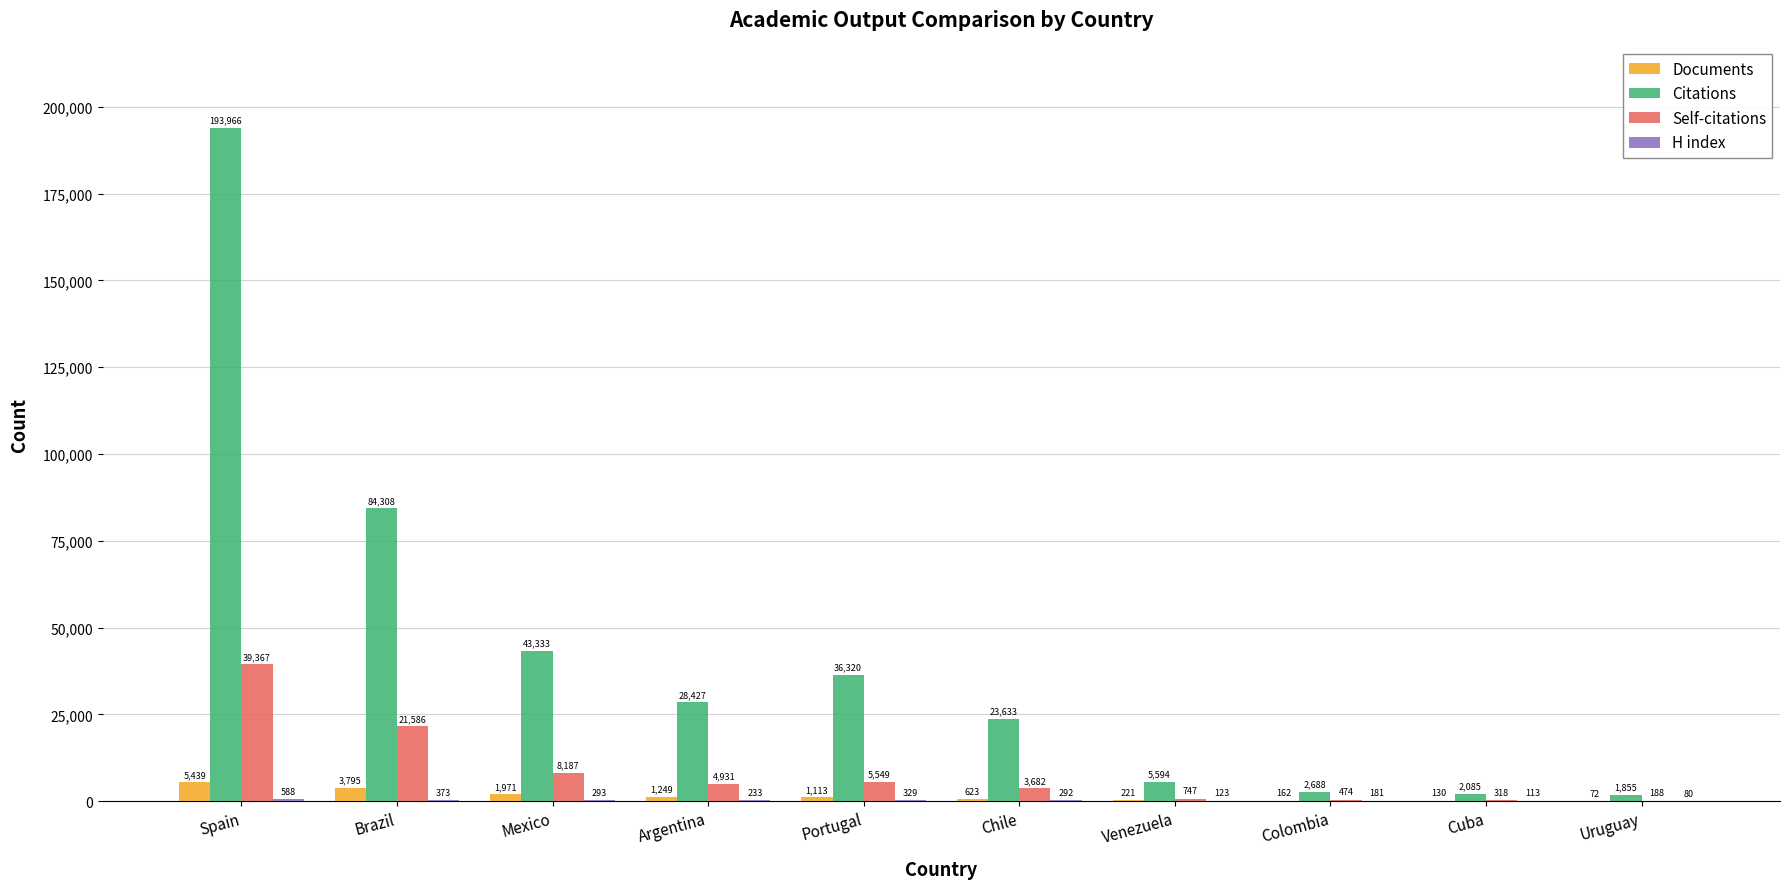

What is the sum of all Self-citations values?

85029